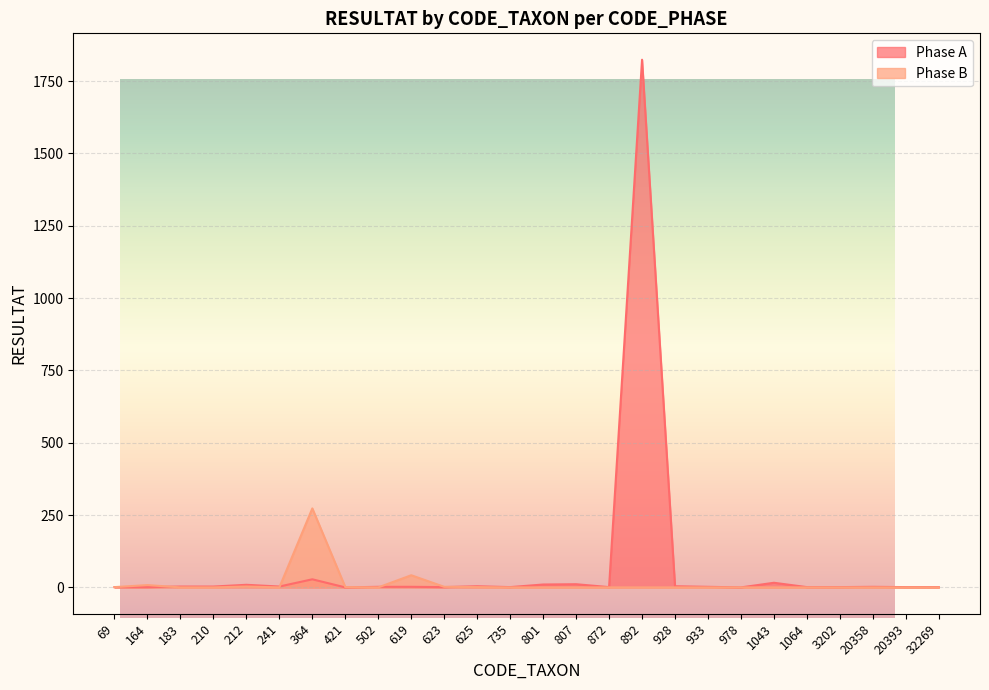

What is the value of the Phase A point at the 11th from the left?

1